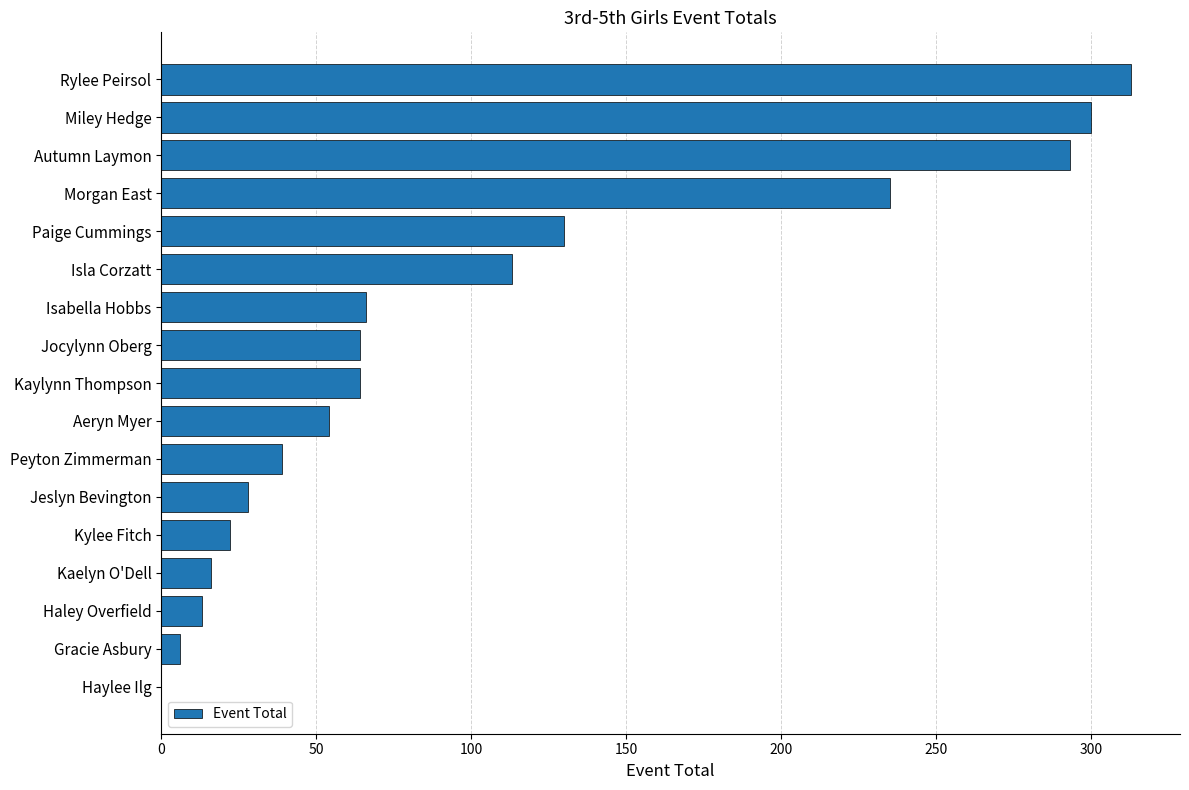

What is the sum of the values at Kylee Fitch and Haylee Ilg?

22